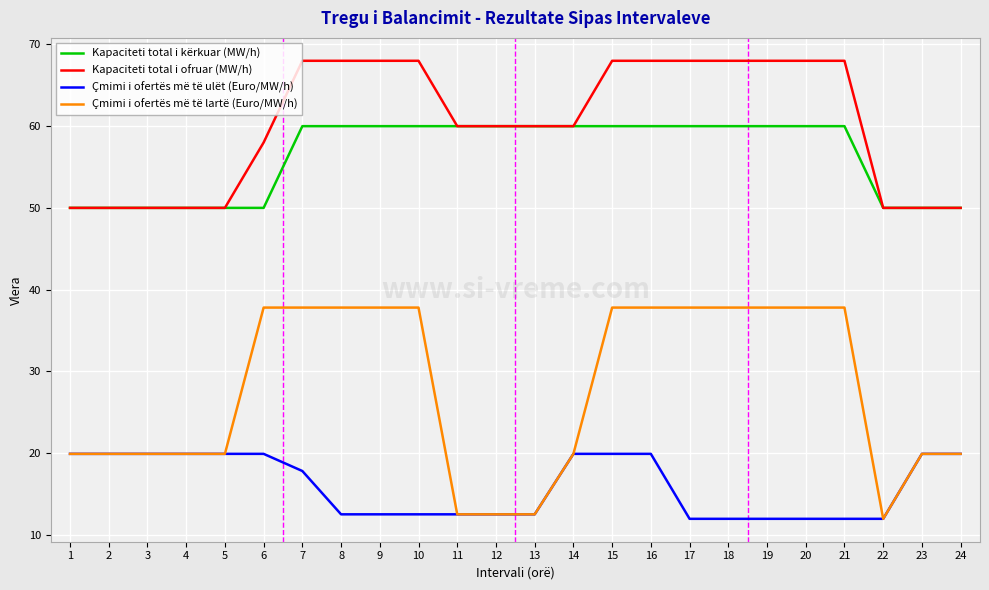

What is the difference between the maximum and second lowest values in the Kapaciteti total i ofruar (MW/h) series?

18.0